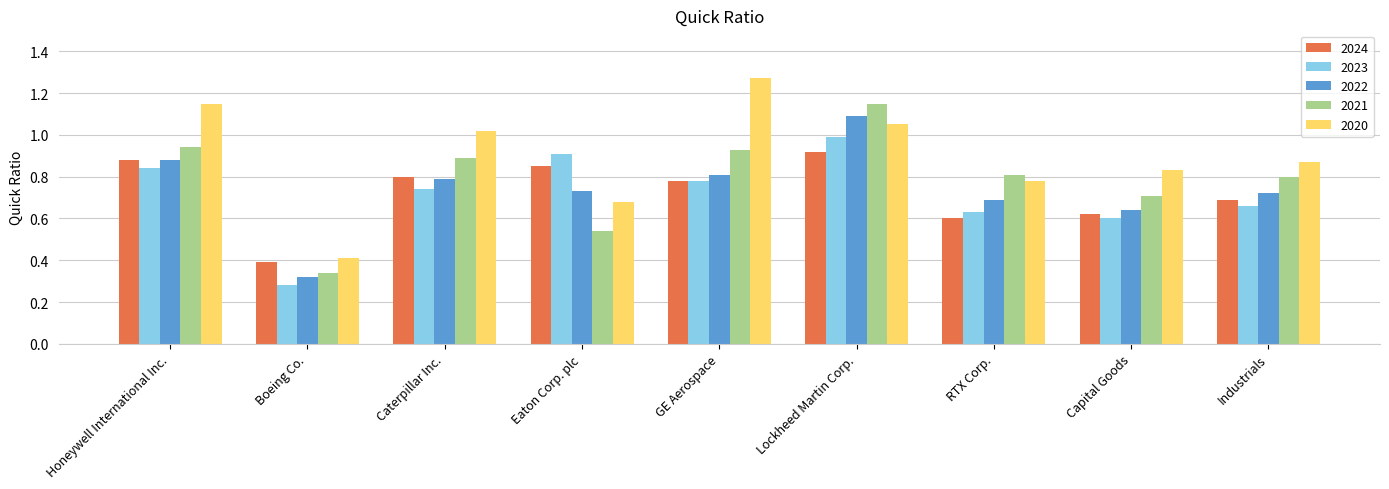

At which label does 2020 reach its minimum?

Boeing Co.